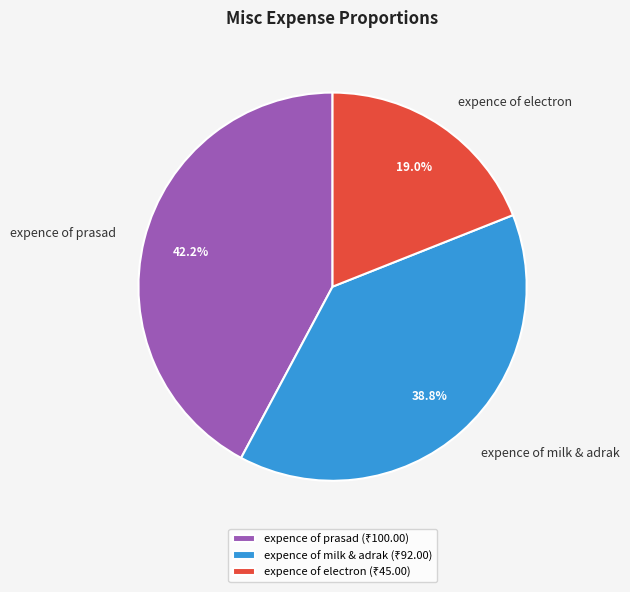

Rank the categories by value from highest to lowest.

expence of prasad, expence of milk & adrak, expence of electron